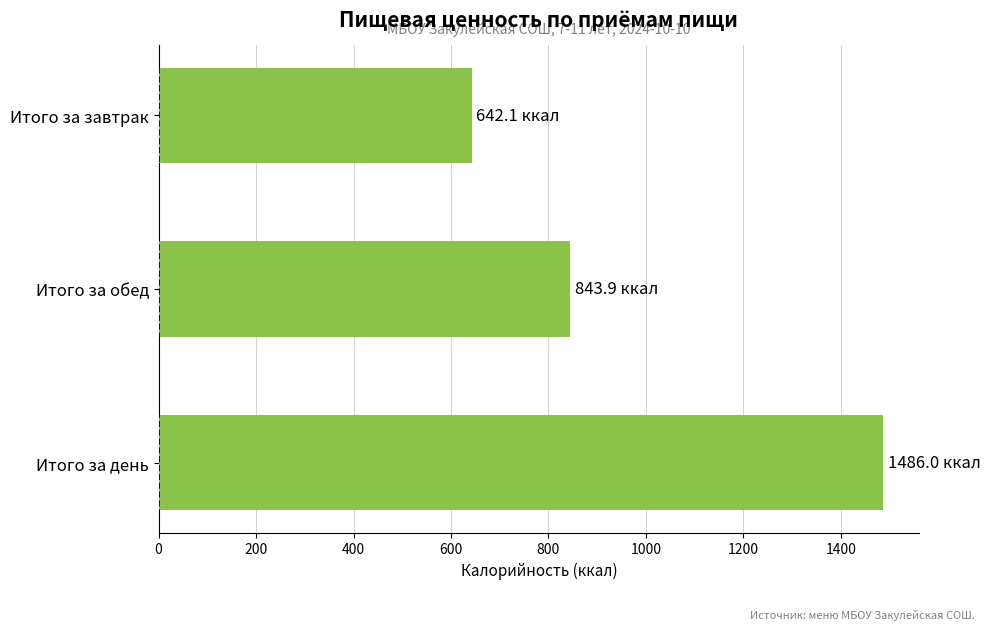

Where is the data nearest to the value 1064?

Итого за обед